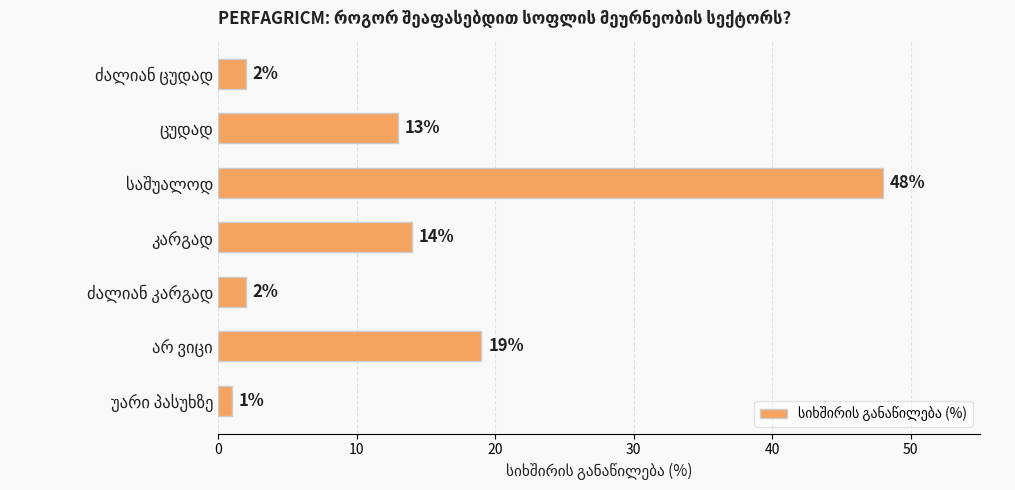

What is the value of the 5th bar from the top?

2